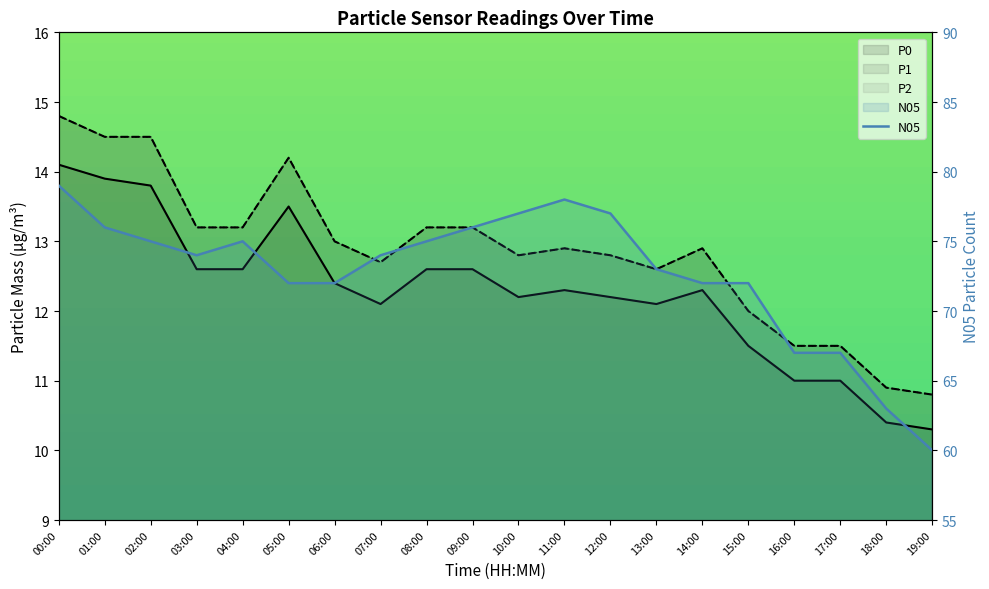

At 17:00, list the series in order from largest to smallest.

N05, P1, P2, P0